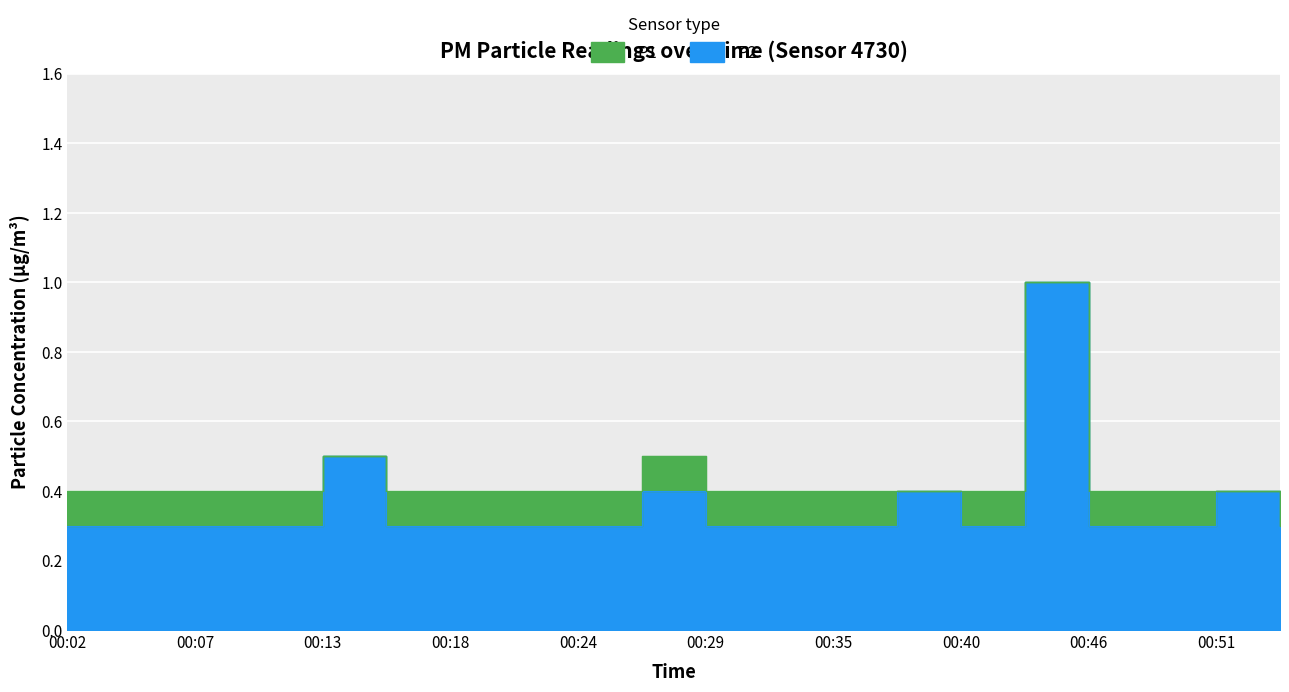

List the labels in order of P1 value, largest first.

00:43, 00:13, 00:27, 00:02, 00:05, 00:07, 00:10, 00:16, 00:18, 00:21, 00:24, 00:29, 00:32, 00:35, 00:38, 00:40, 00:46, 00:48, 00:51, 00:54